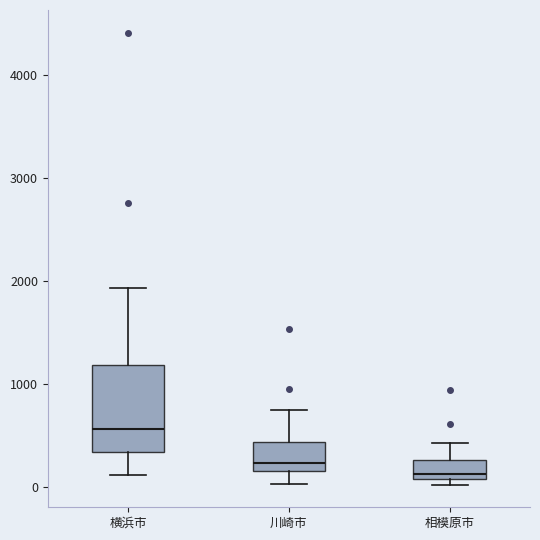

Reading left to right, transcribe this box plot: for each box, give where its median line is, the range the box spans, and where its two whiskers end, as read against the y-axis. The values are not printed on the chart, so give them approximately, as read against the axis.

横浜市: median 600, box 300 to 1200, whiskers 100 to 1900
川崎市: median 200, box 100 to 400, whiskers 0 to 700
相模原市: median 100 (just above the box's lower edge), box 100 to 300, whiskers 0 to 400